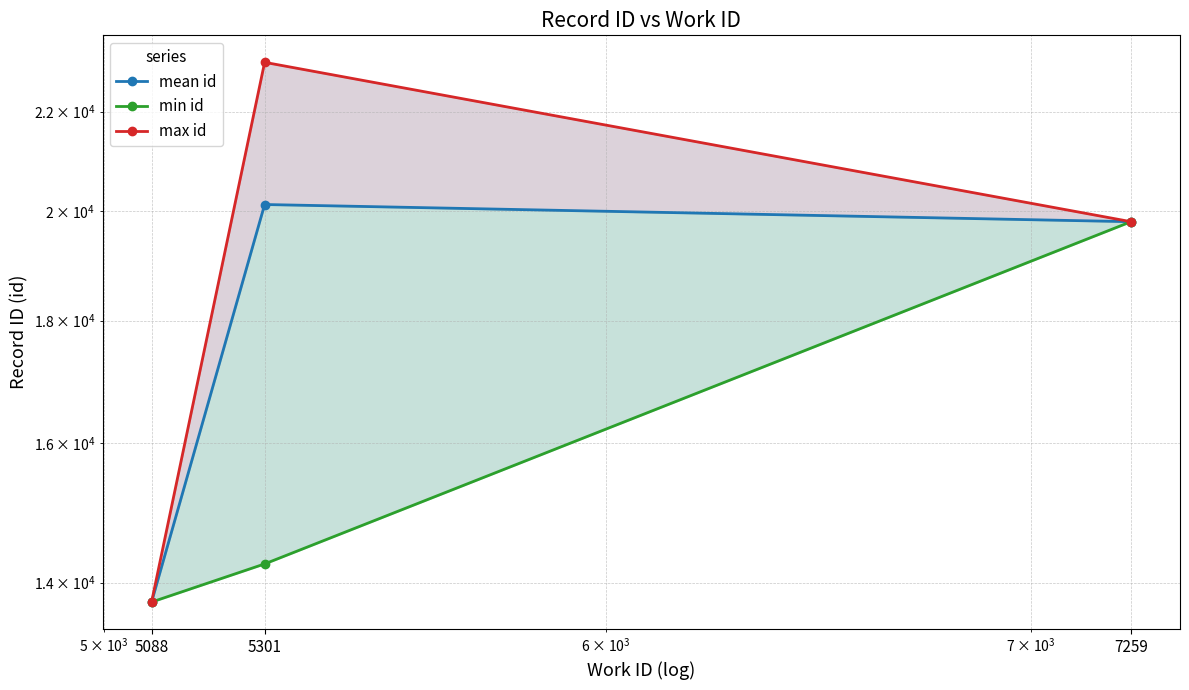

How many data points does each series have?

3